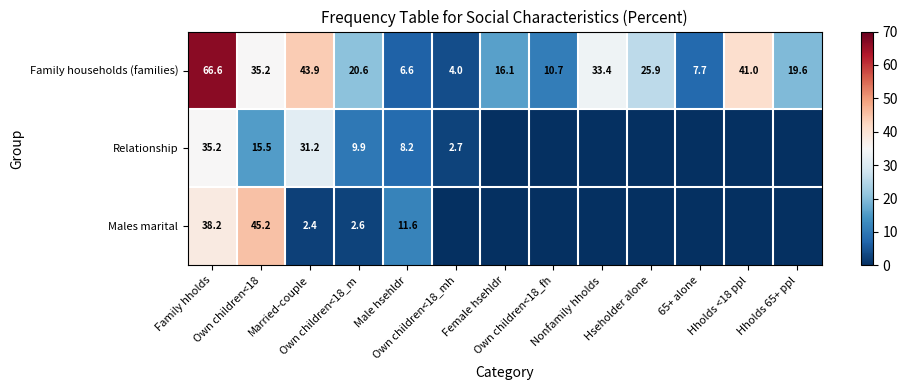

Rank the categories by Relationship value from lowest to highest.

Female hsehldr, Own children<18_fh, Nonfamily hholds, Hseholder alone, 65+ alone, Hholds <18 ppl, Hholds 65+ ppl, Own children<18_mh, Male hsehldr, Own children<18_m, Own children<18, Married-couple, Family hholds